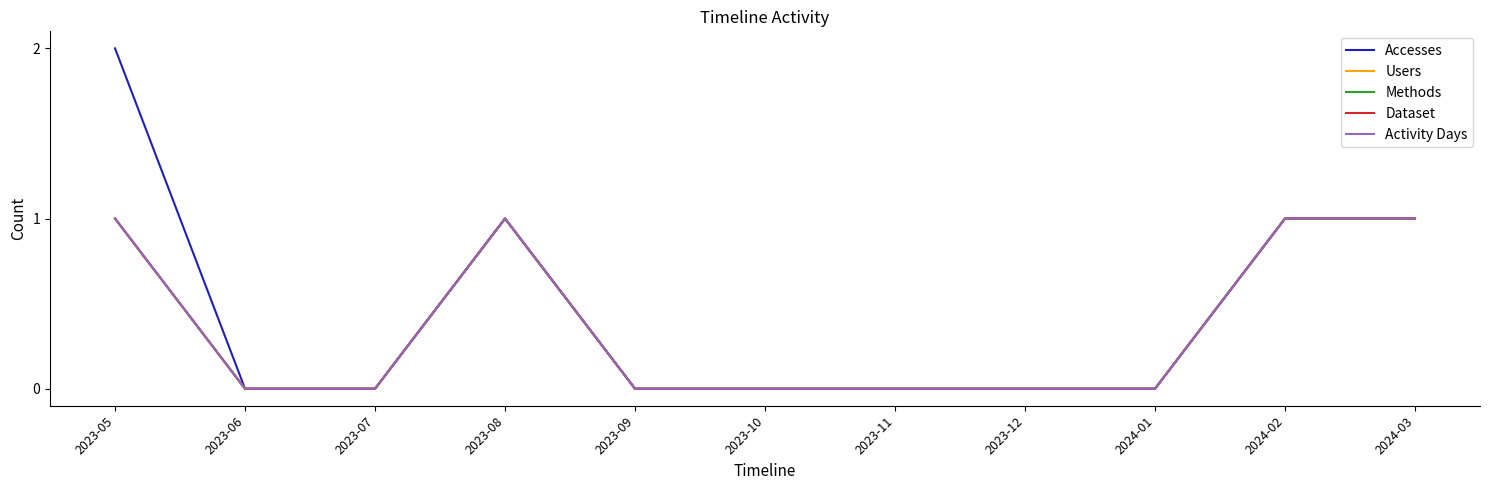

Does the chart have visible grid lines?

No